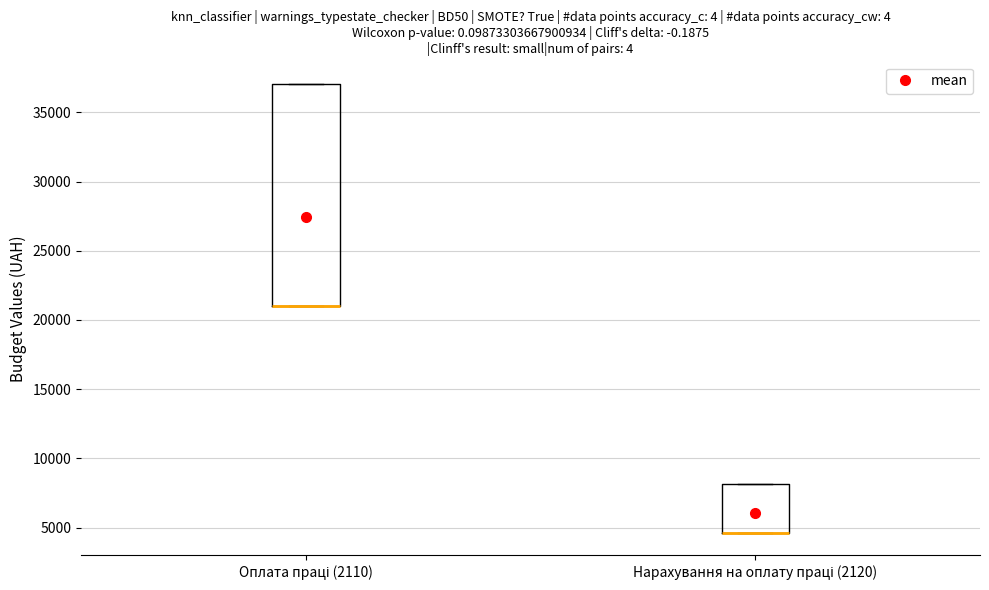

Where is the upper edge of the box for Нарахування на оплату праці (2120) on the y-axis? The values are not printed on the chart, so give them approximately, as read against the axis.

8000